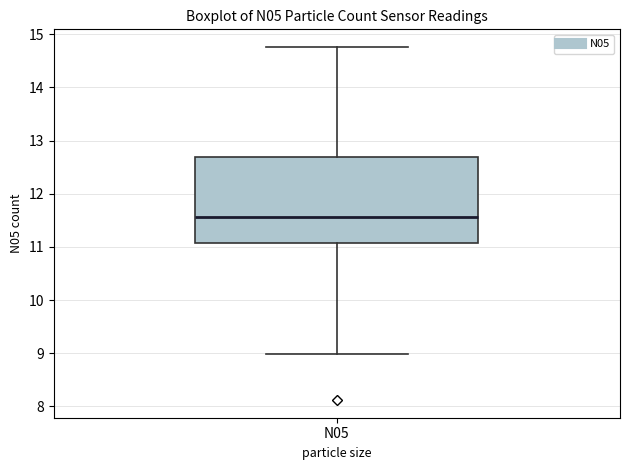

Read this box plot against the y-axis: the position of the median line, the range covered by the box, and the ends of both whiskers. The values are not printed on the chart, so give them approximately, as read against the axis.

median 11.6, box 11.1 to 12.7, whiskers 9.0 to 14.8